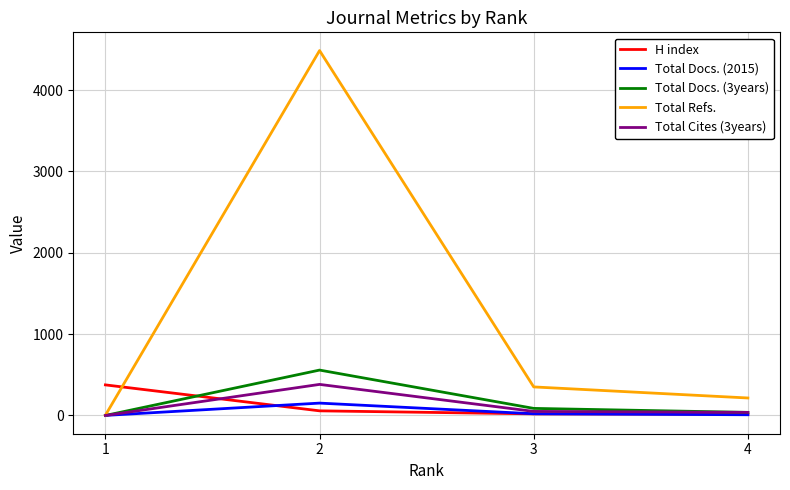

True or false: H index has a value of 376 at 1.

True